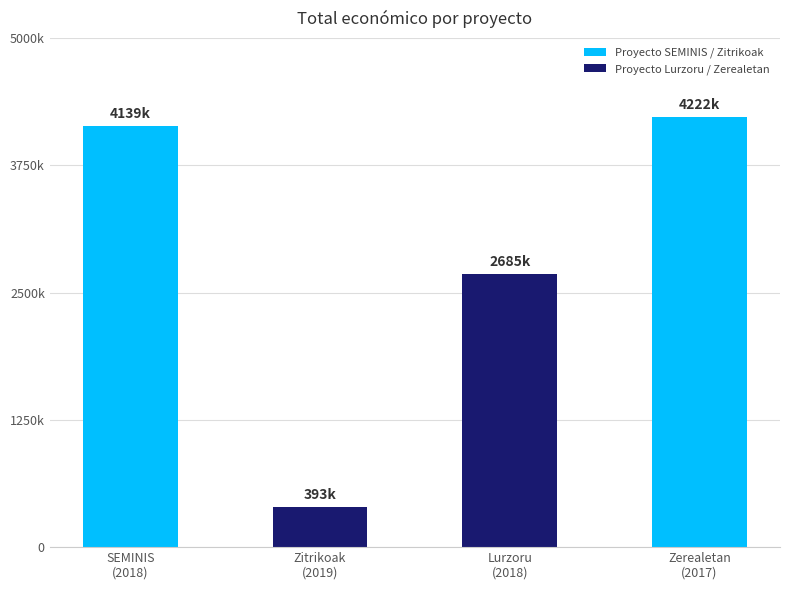

What is the difference between the maximum and minimum values?

3829125